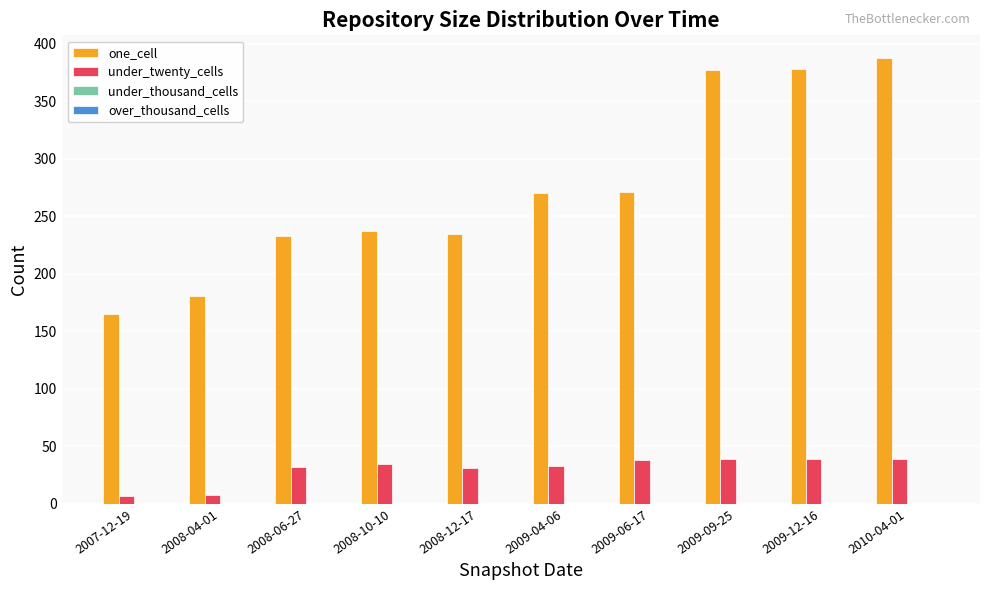

How many groups of bars are there?

10